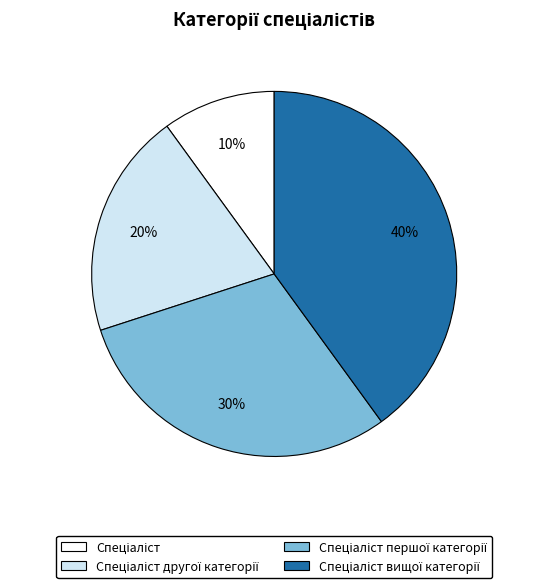

How many segments does this pie chart have?

4